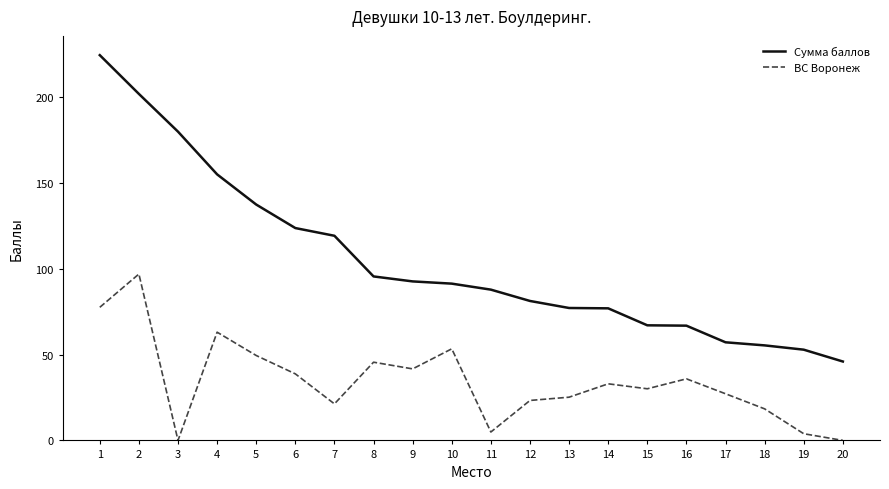

True or false: ВС Воронеж has more than 2 points higher than both neighbors.

True